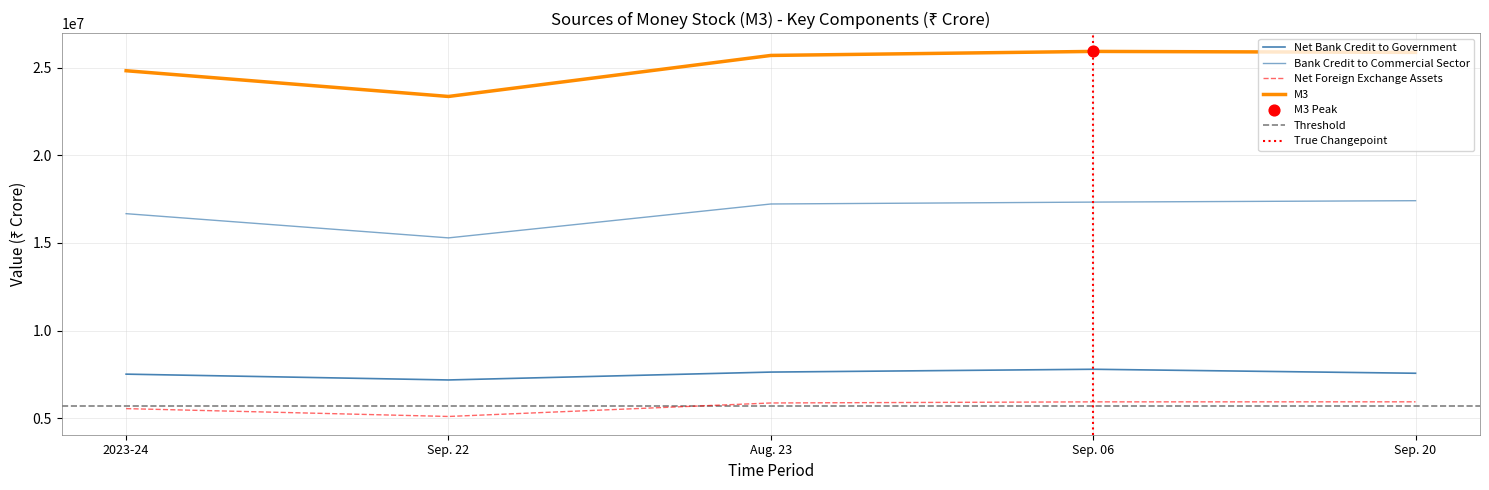

Which series contains the highest Y value?

M3